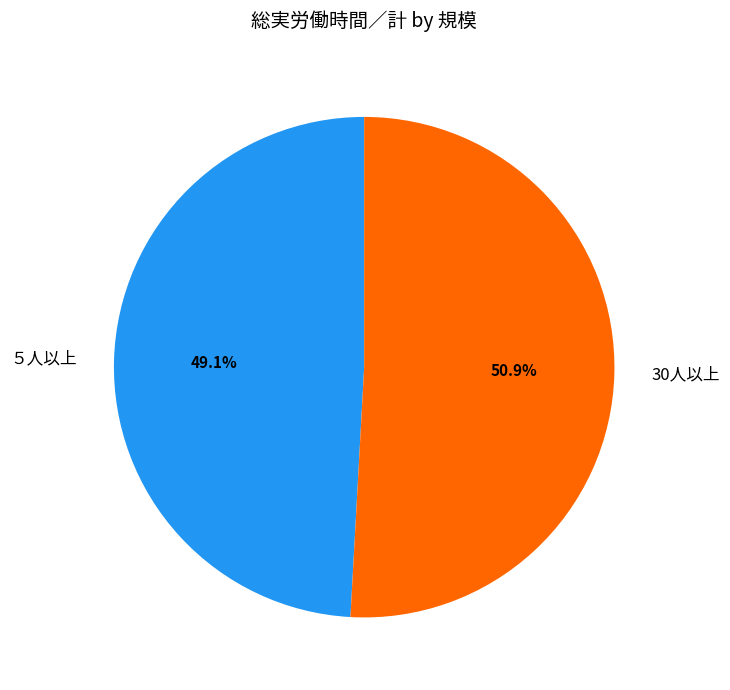

What is the majority slice?

30人以上